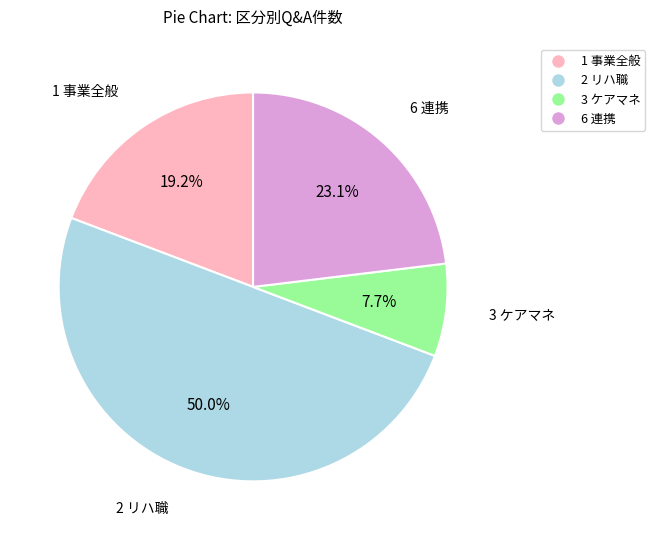

To the nearest percent, what portion does 2 リハ職 represent?

50%